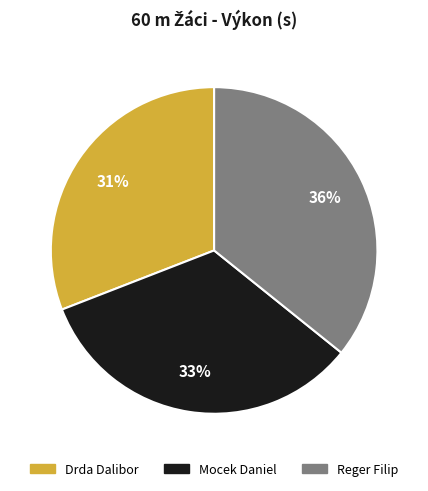

What is the ratio of the value at Drda Dalibor to the value at Reger Filip?

0.9